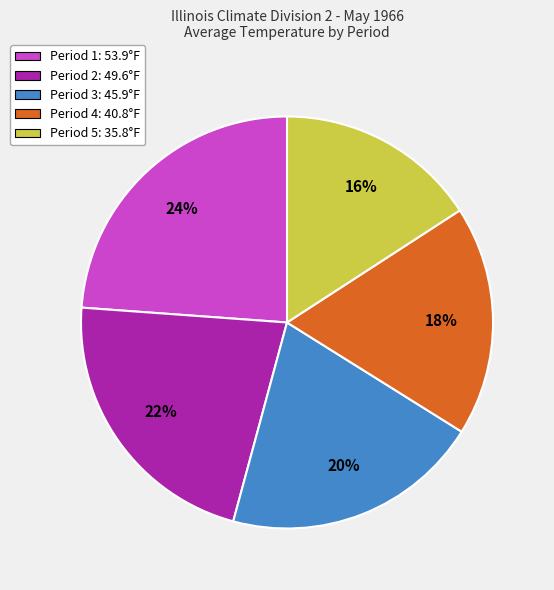

Which slice is the smallest?

Period 5: 35.8°F